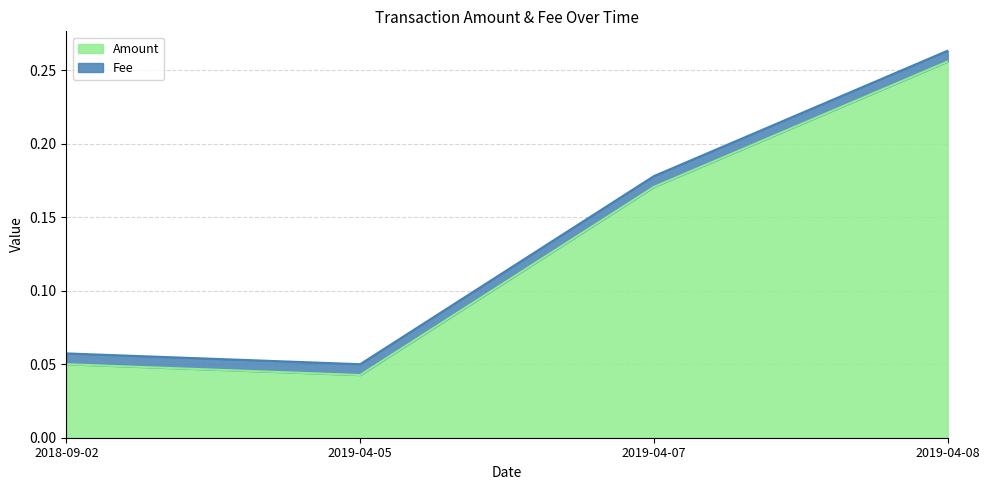

At which category is the sum across all series the highest?

2019-04-08